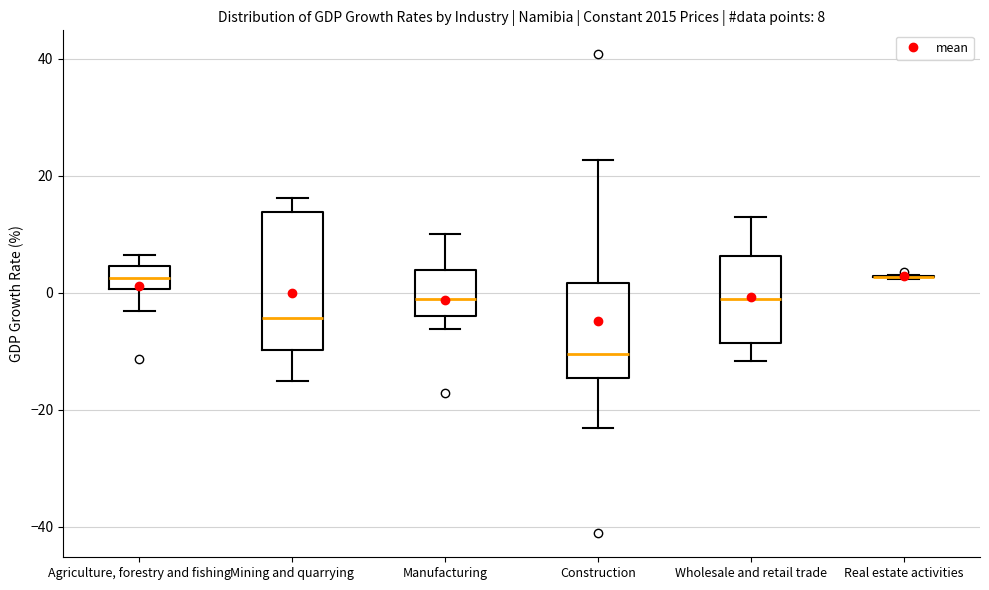

Comparing the boxes themselves (not the whiskers), which one is the tallest?

Mining and quarrying